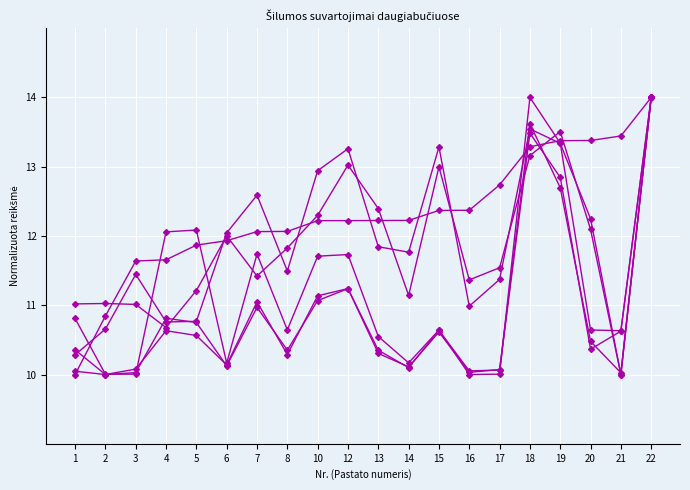

Reading right to left, transcribe all the data shown in this chart.

Suvartotas šilumos kiekis (MWh): 22=14.0	21=10.6	20=10.4	19=12.8	18=13.5	17=10.1	16=10.1	15=10.6	14=10.1	13=10.4	12=11.2	10=11.1	8=10.4	7=11.0	6=10.1	5=10.8	4=10.8	3=10.0	2=10.0	1=10.4
Šilumos kiekis k.v. (kWh/mėn./butui) 1: 22=14.0	21=13.4	20=13.4	19=13.4	18=13.3	17=12.7	16=12.4	15=12.4	14=12.2	13=12.2	12=12.2	10=12.2	8=12.1	7=12.1	6=11.9	5=11.9	4=11.7	3=11.6	2=10.8	1=10.0
Namo plotas (m2): 22=14.0	21=10.6	20=10.6	19=13.3	18=14.0	17=10.0	16=10.0	15=10.6	14=10.2	13=10.5	12=11.7	10=11.7	8=10.6	7=11.7	6=10.2	5=12.1	4=12.1	3=10.0	2=10.0	1=10.8
t.sk. k.v. temp. palaik. 1 (MWh): 22=14.0	21=10.0	20=10.5	19=12.7	18=13.6	17=10.1	16=10.0	15=10.6	14=10.1	13=10.3	12=11.2	10=11.1	8=10.3	7=11.0	6=10.1	5=10.6	4=10.6	3=10.1	2=10.0	1=10.0
Šilumos kiekis k.v. (kWh/mėn./butui) 2: 22=14.0	21=10.0	20=12.2	19=13.3	18=13.5	17=11.4	16=11.0	15=13.3	14=11.8	13=11.8	12=13.3	10=12.9	8=11.5	7=12.6	6=12.0	5=10.8	4=10.8	3=11.4	2=10.7	1=10.3
Šilumos kiekis k.v. (kWh/mėn./butui) 3: 22=14.0	21=10.0	20=12.1	19=13.5	18=13.2	17=11.5	16=11.4	15=13.0	14=11.1	13=12.4	12=13.0	10=12.3	8=11.8	7=11.4	6=12.0	5=11.2	4=10.7	3=11.0	2=11.0	1=11.0